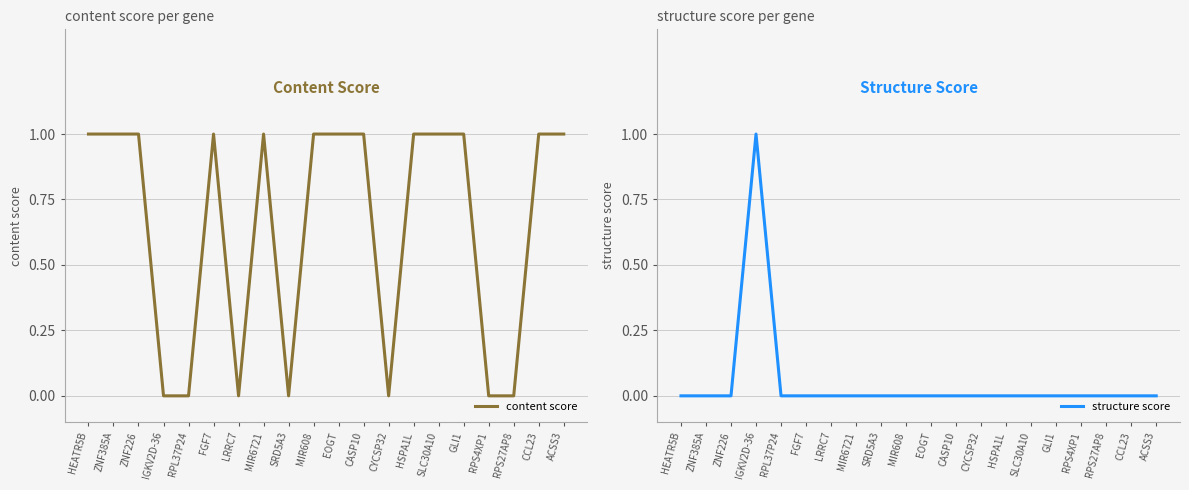

How many positive values does the content score series have?

13